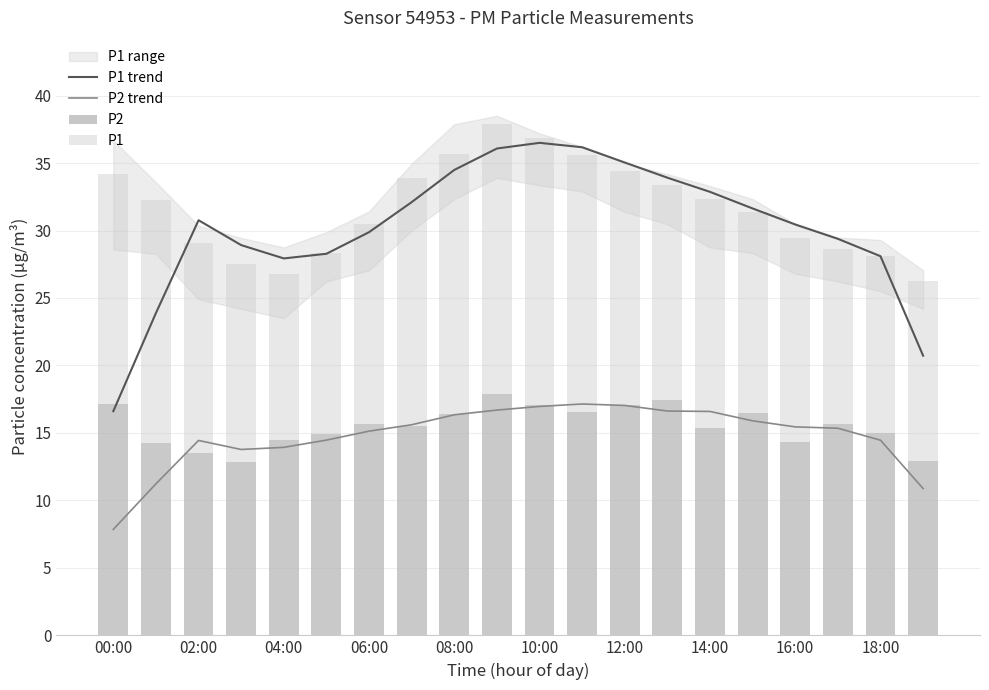

The value of P1 trend at 04:00 is 39.0. True or false?

False